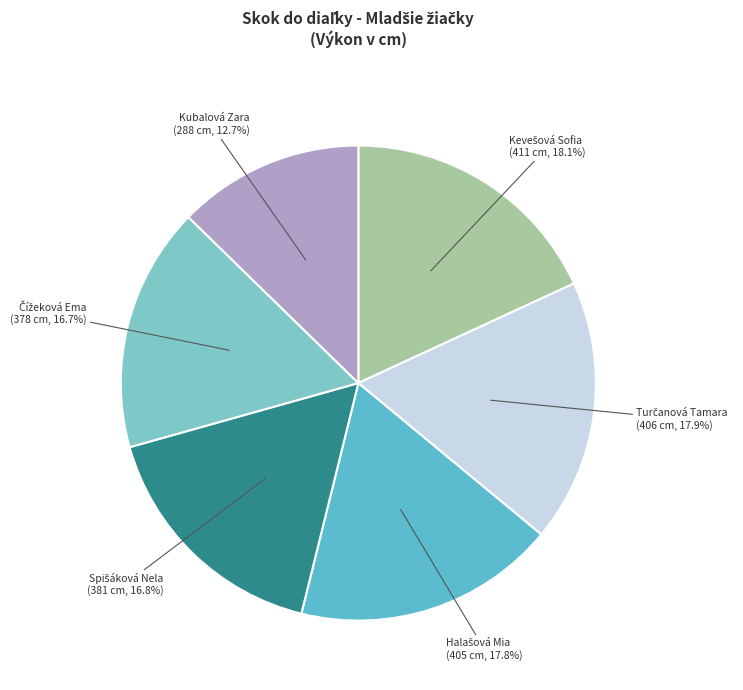

What portion of the pie excludes Kubalová Zara?

87.3%